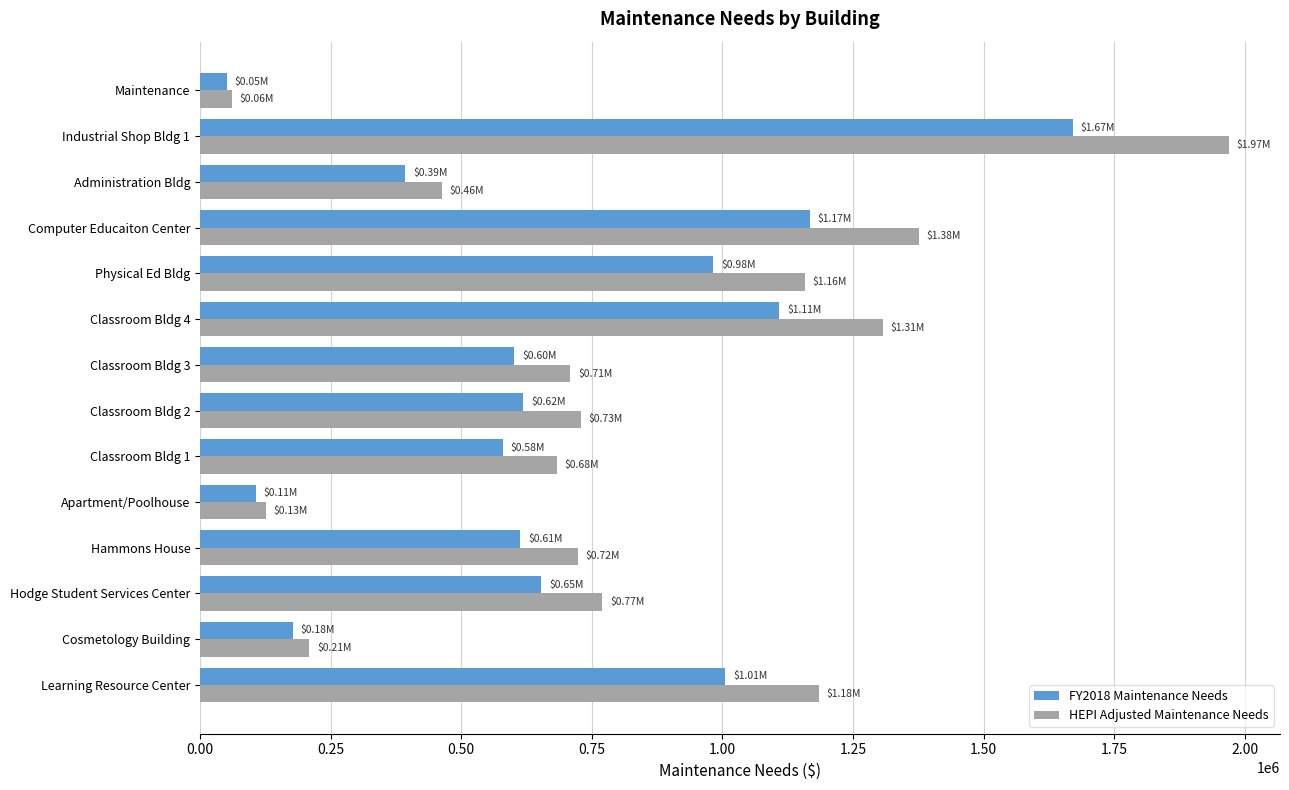

What is the total value across all series at Hammons House?

1335924.7